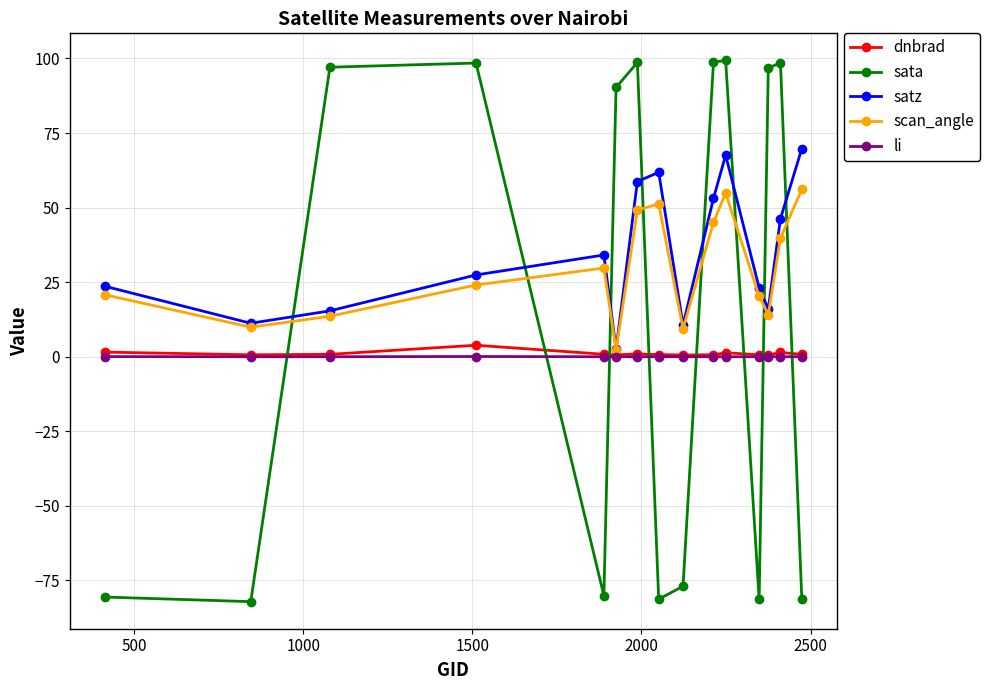

At how many categories does at least one series exceed 83?

8